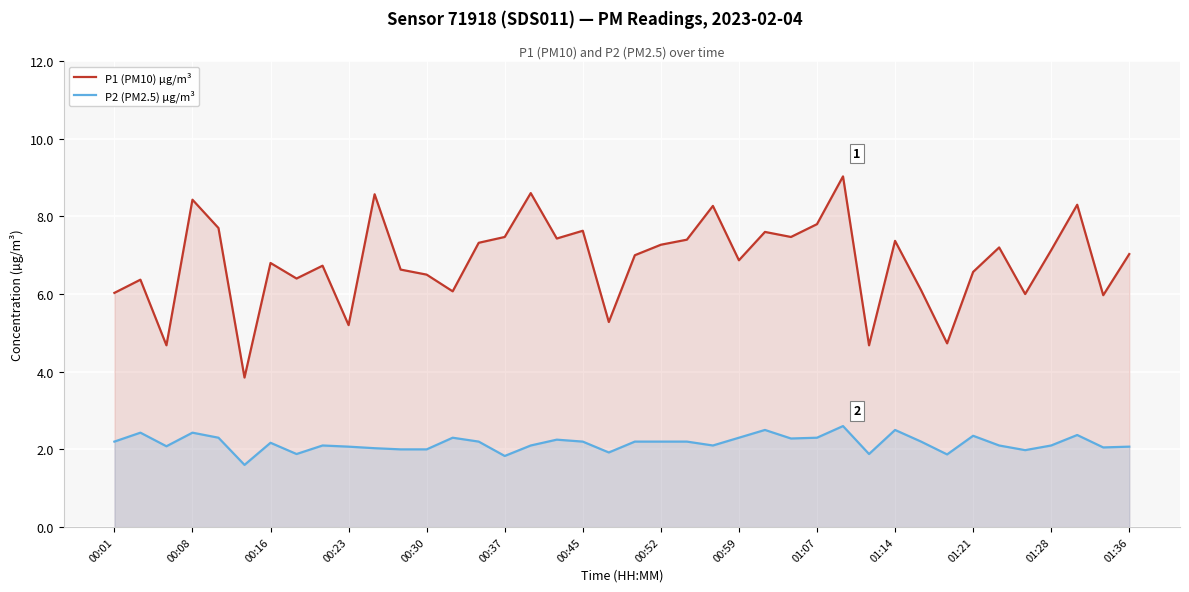

What is the greatest value displayed?

9.0